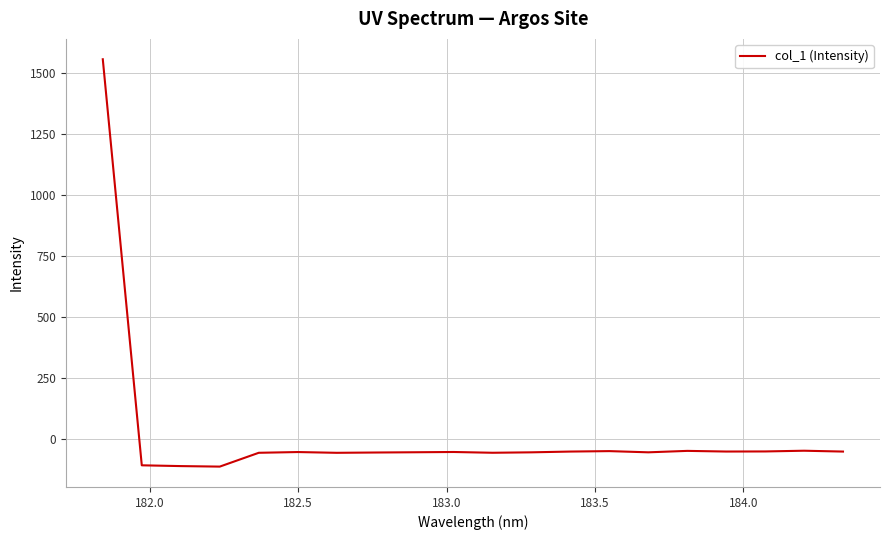

What is the minimum value shown in the chart?

-114.0